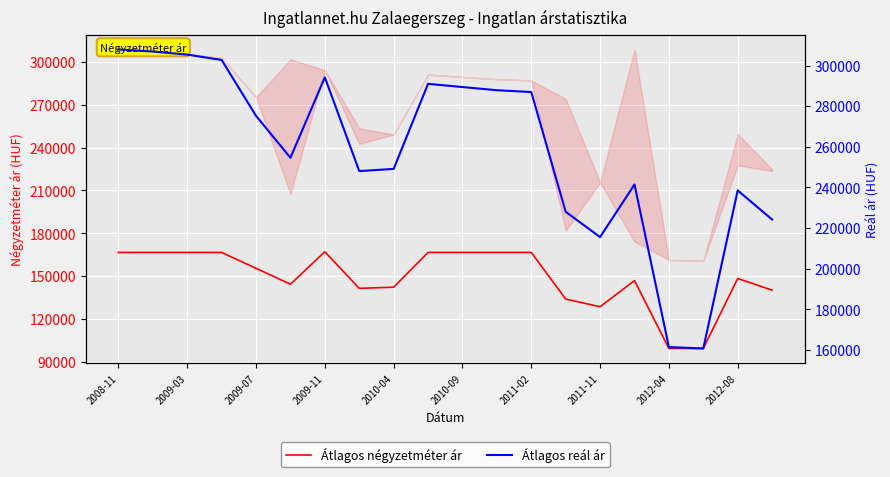

What are all the series names shown in the legend?

Átlagos négyzetméter ár, Átlagos reál ár